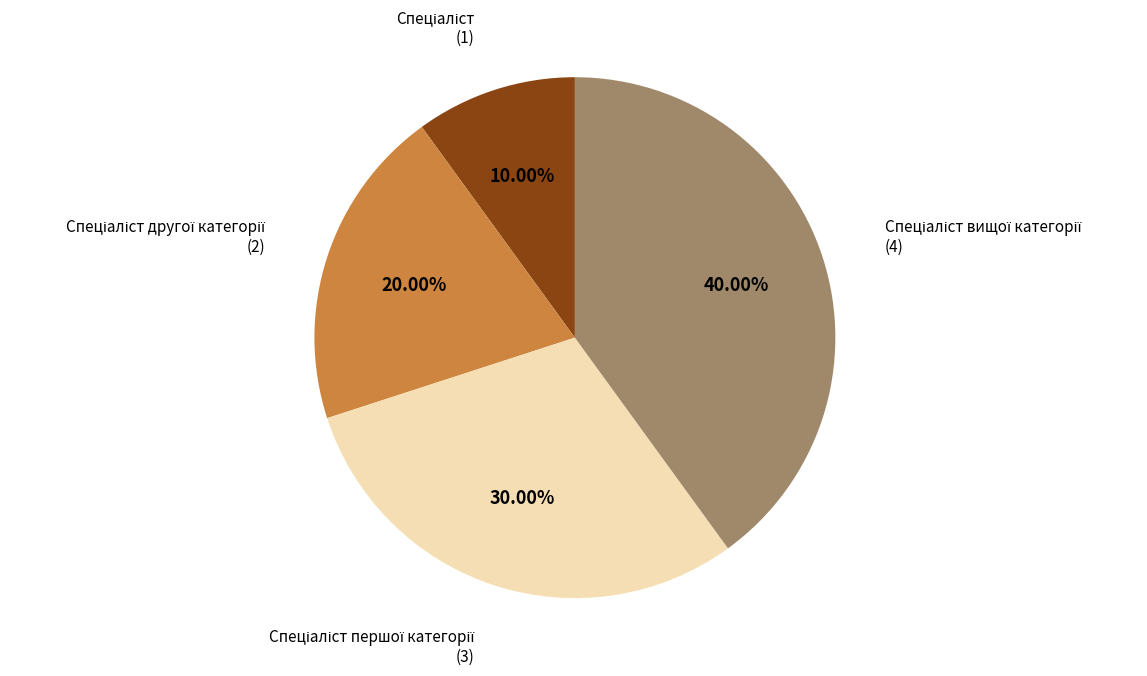

Is there a majority slice in this chart?

No